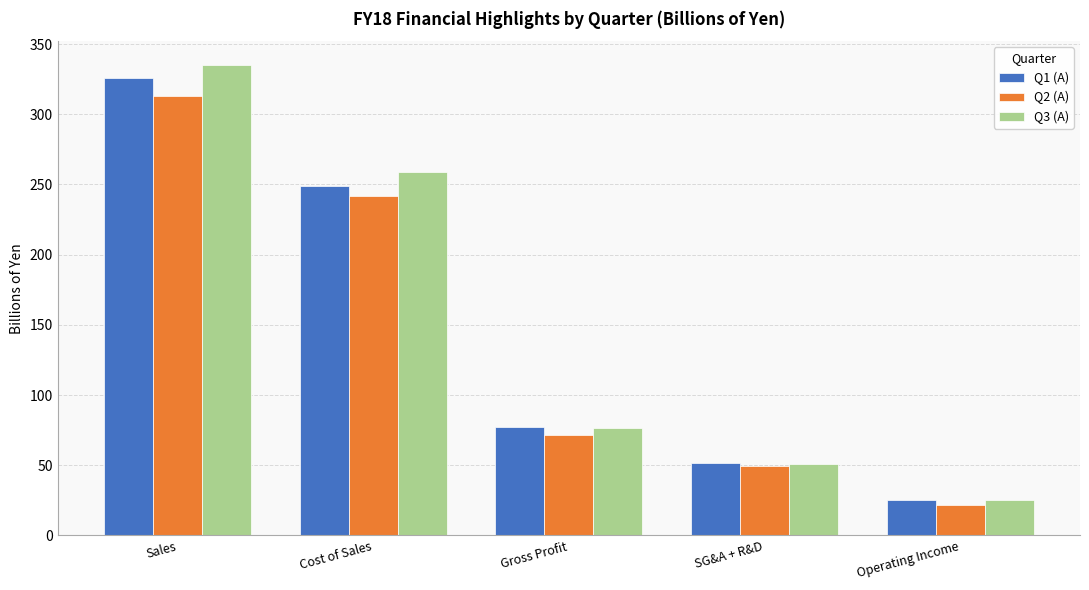

The Q3 (A) series shows 335.3 at Sales. True or false?

True